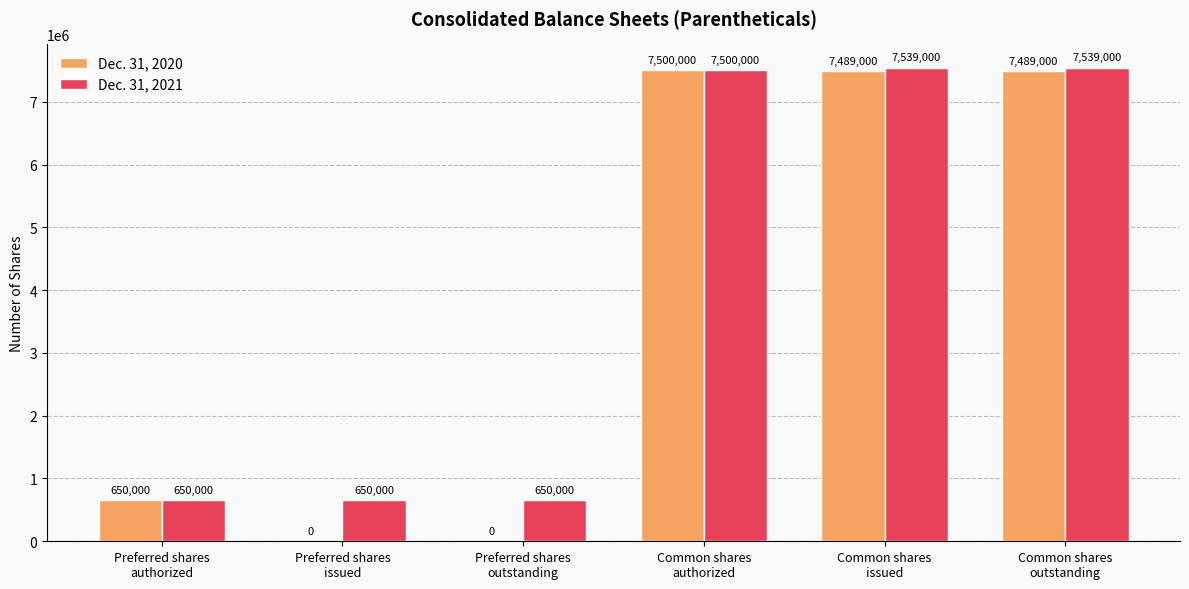

True or false: Dec. 31, 2021 has a value of 1075686 at Preferred shares
authorized.

False